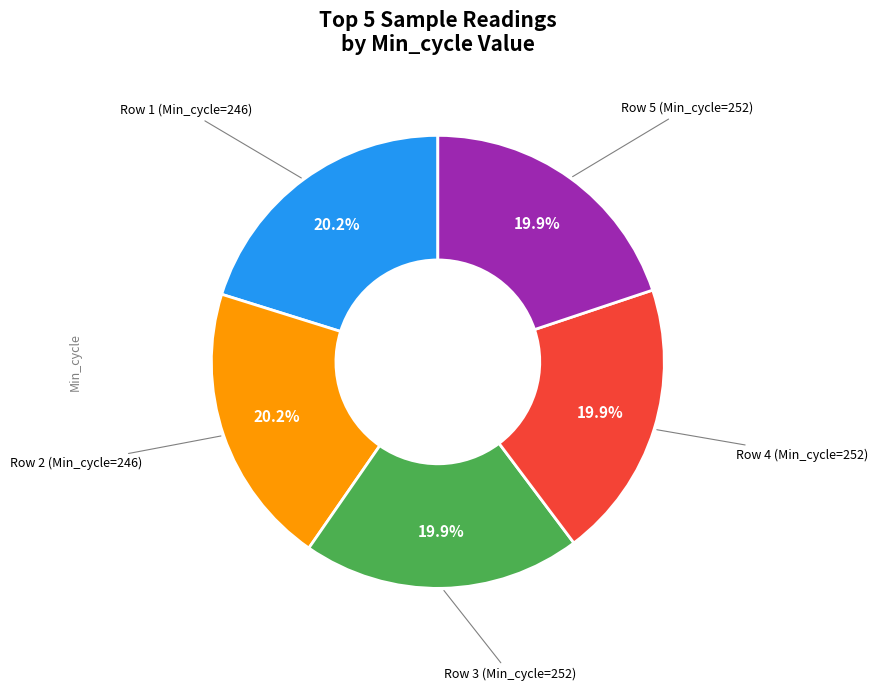

Is there any slice that represents more than half of the pie?

No